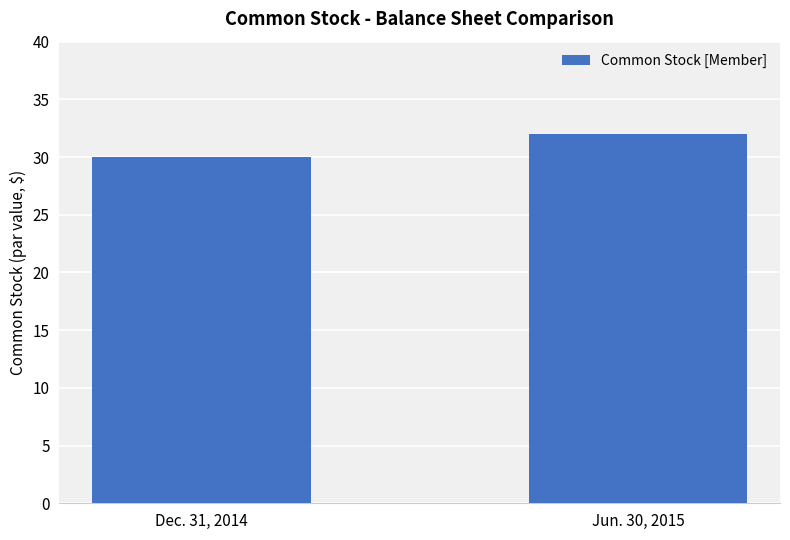

Rank the categories by value from lowest to highest.

Dec. 31, 2014, Jun. 30, 2015